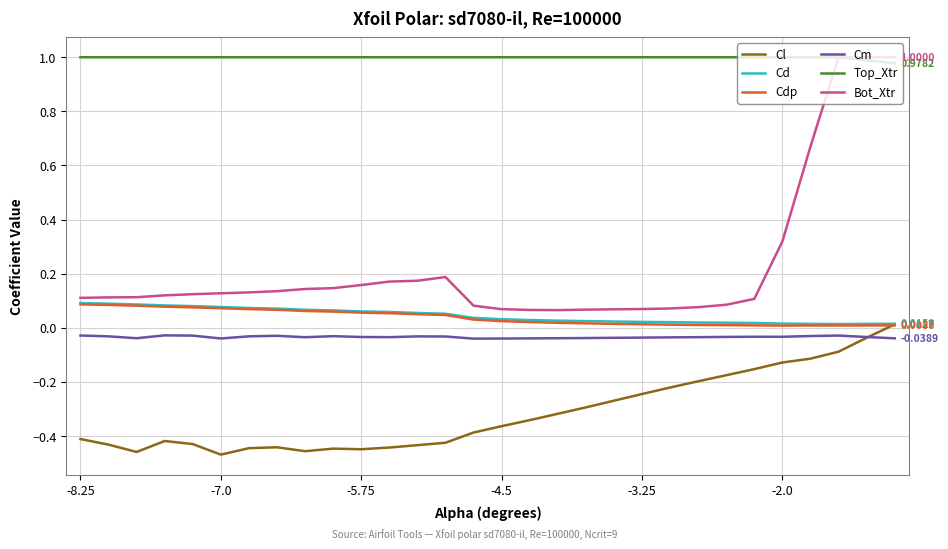

Which series ends up on top after the final intersection of Cl and Cdp?

Cl